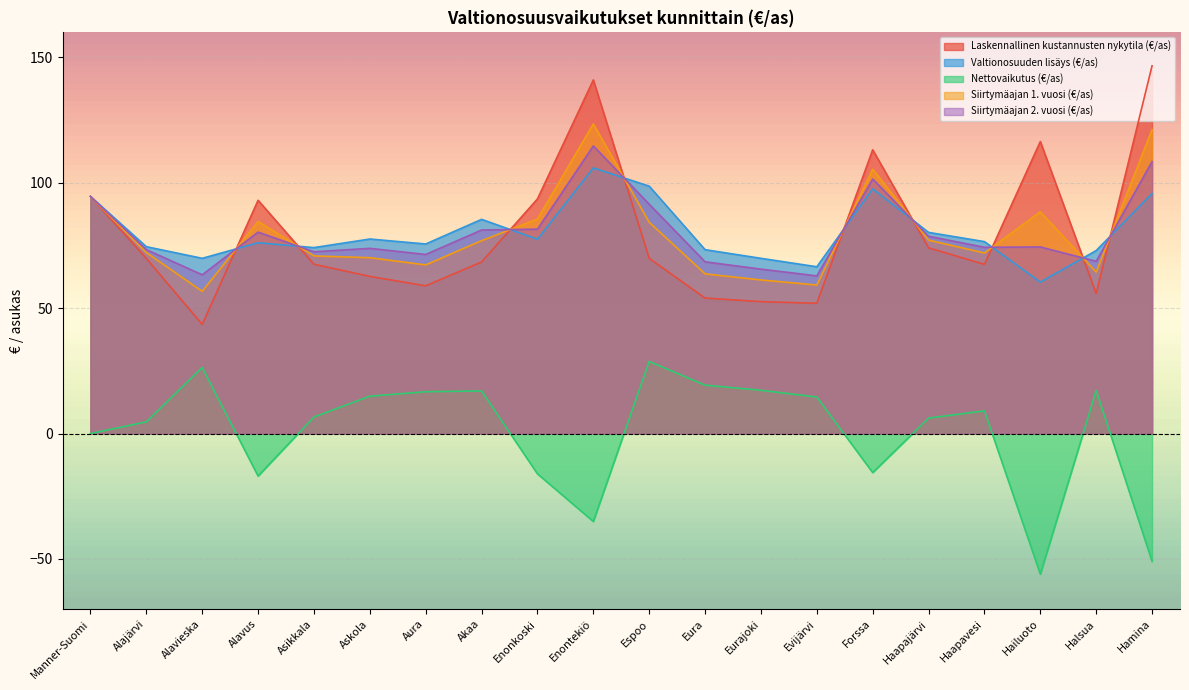

At which category does Nettovaikutus (€/as) reach its first local peak?

Alavieska